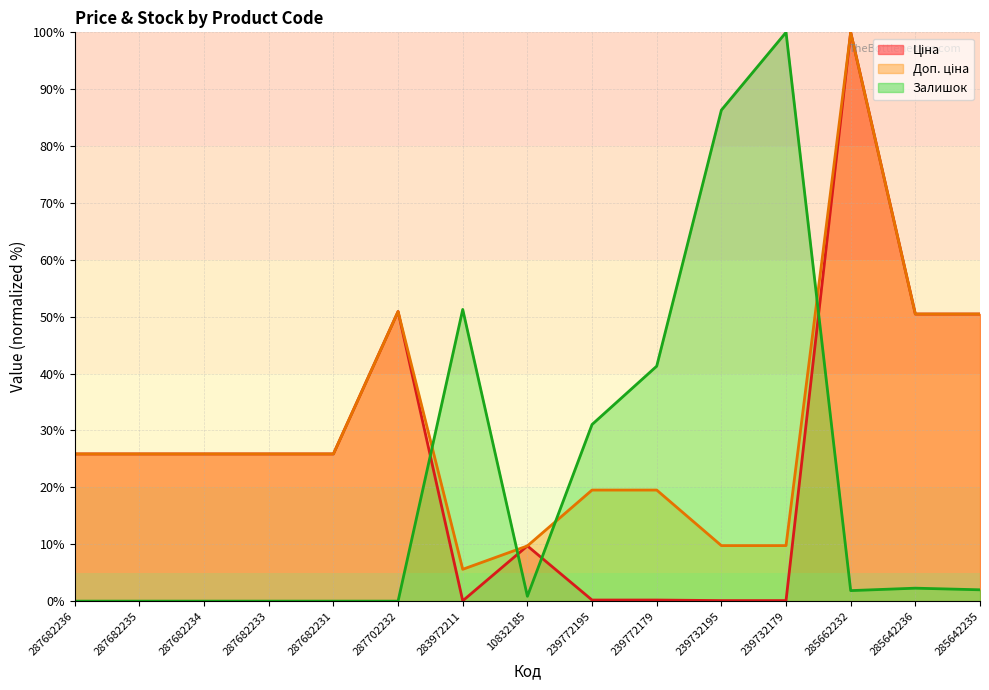

Does the chart display data point markers on the line(s)?

No